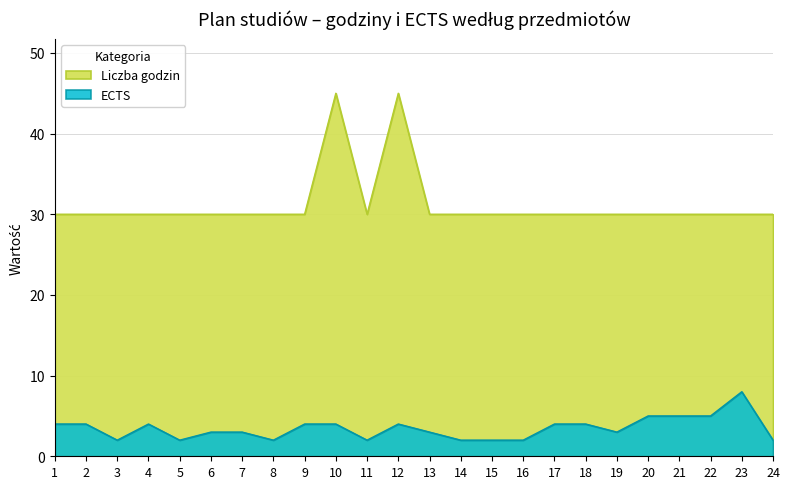

Between 16 and 21, which series saw the biggest shift?

ECTS